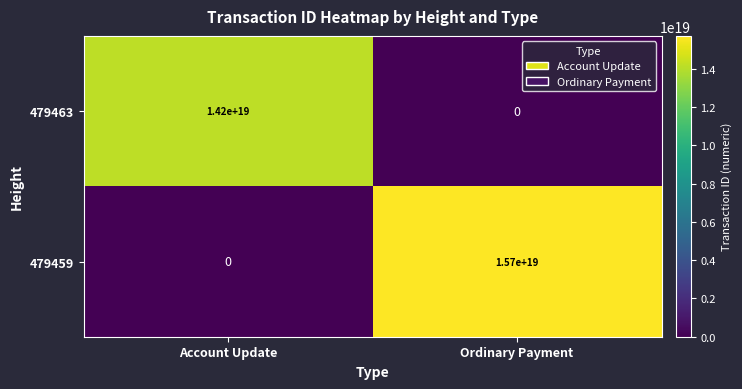

List the series in order of their overall mean, lowest first.

479463, 479459